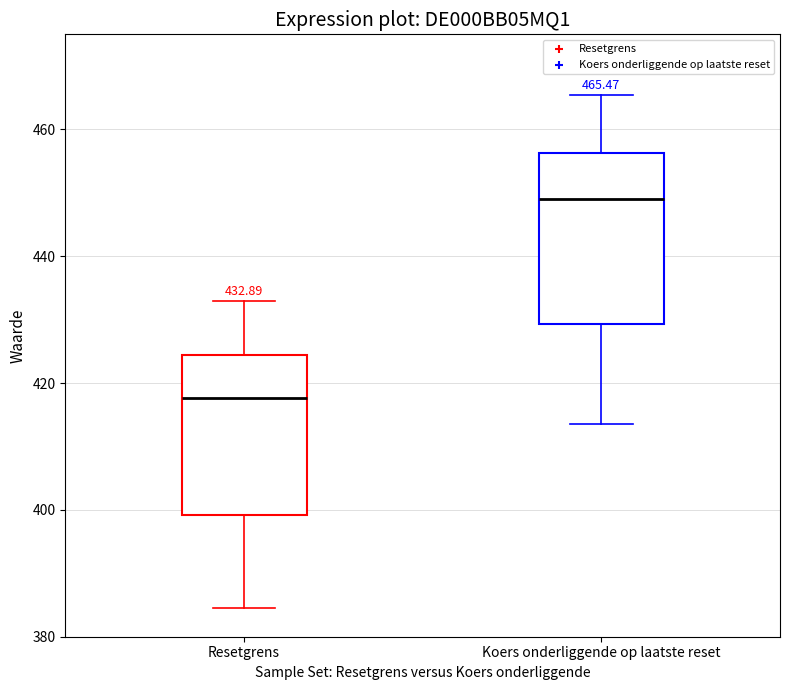

Which box's median line is the highest?

Koers onderliggende op laatste reset